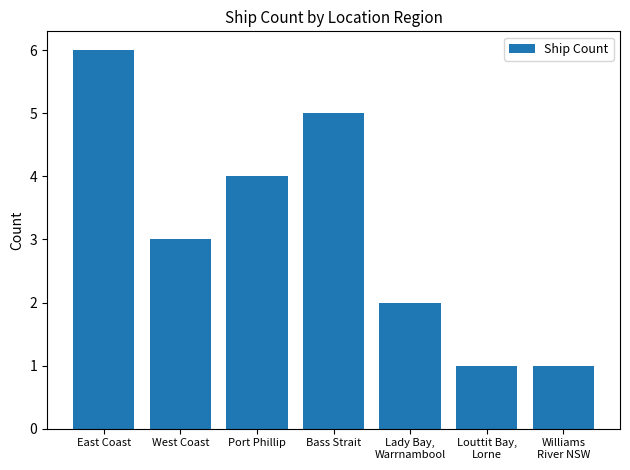

What is the sum of the values at Louttit Bay,
Lorne and Bass Strait?

6